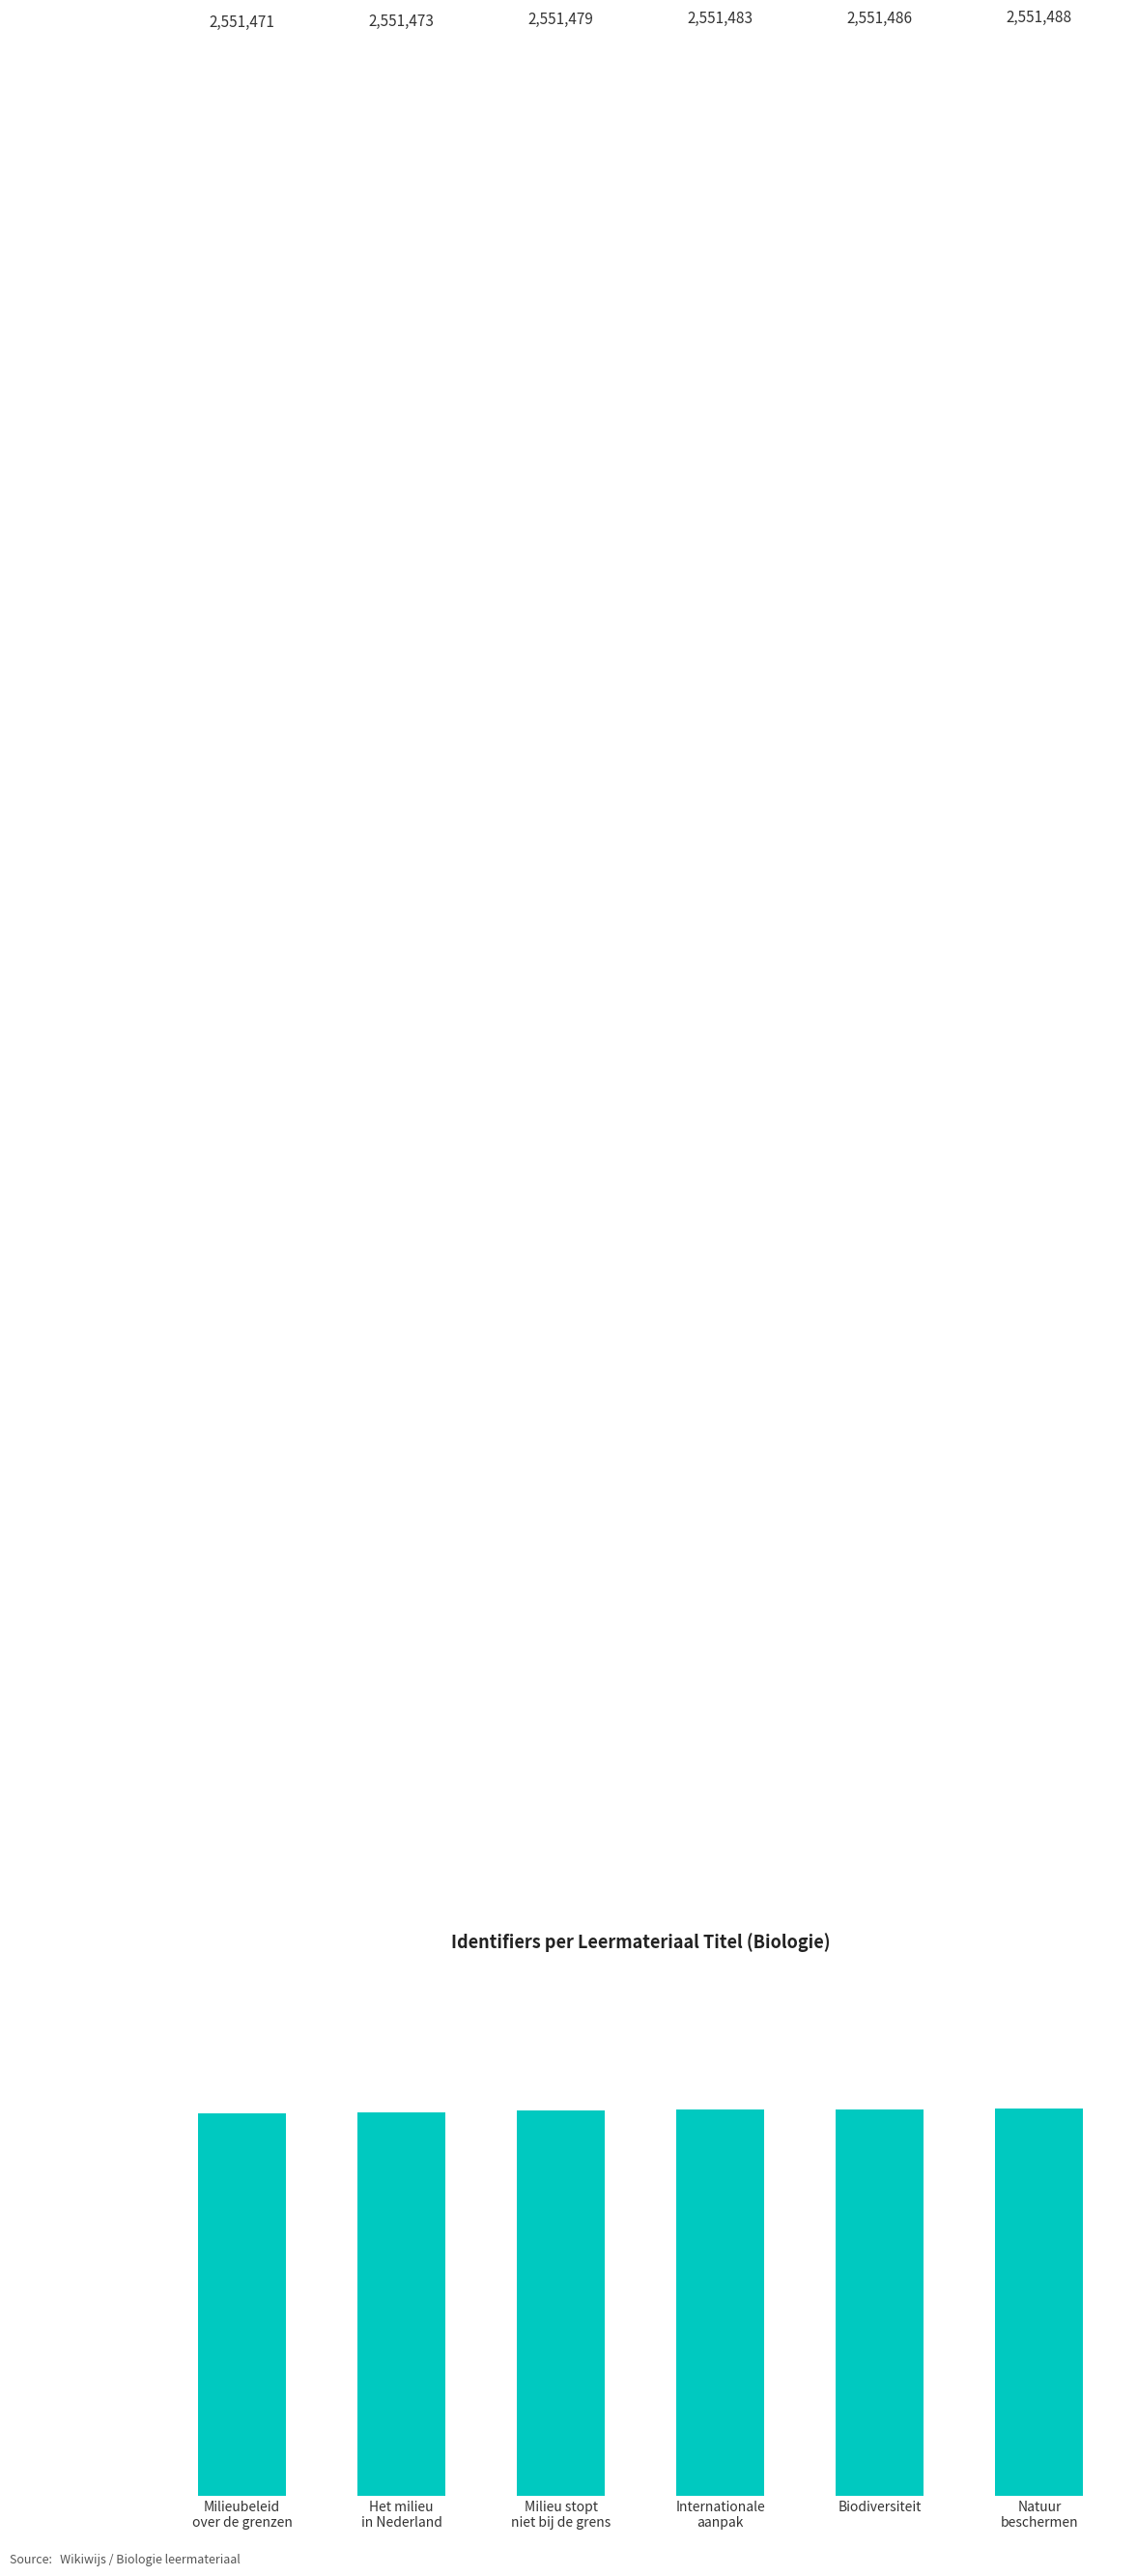

Are the bars horizontal?

No